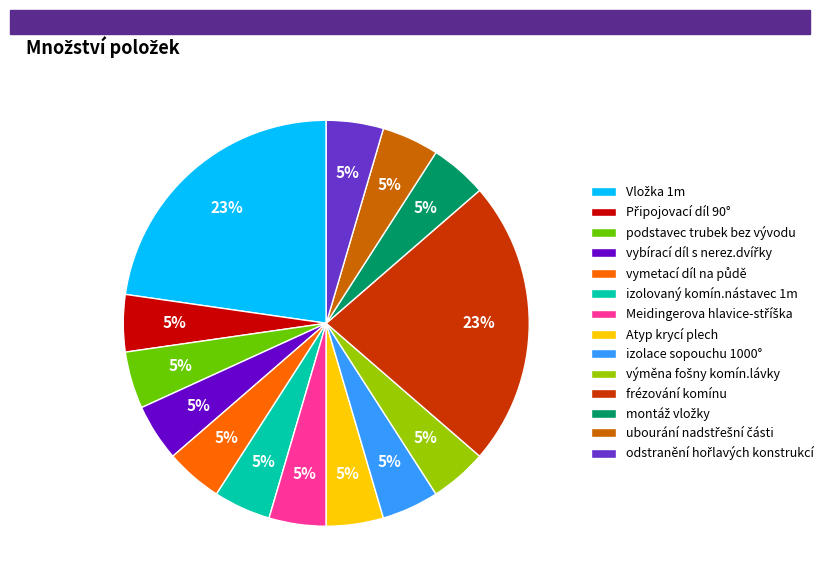

To the nearest percent, what is the average slice percentage?

7%